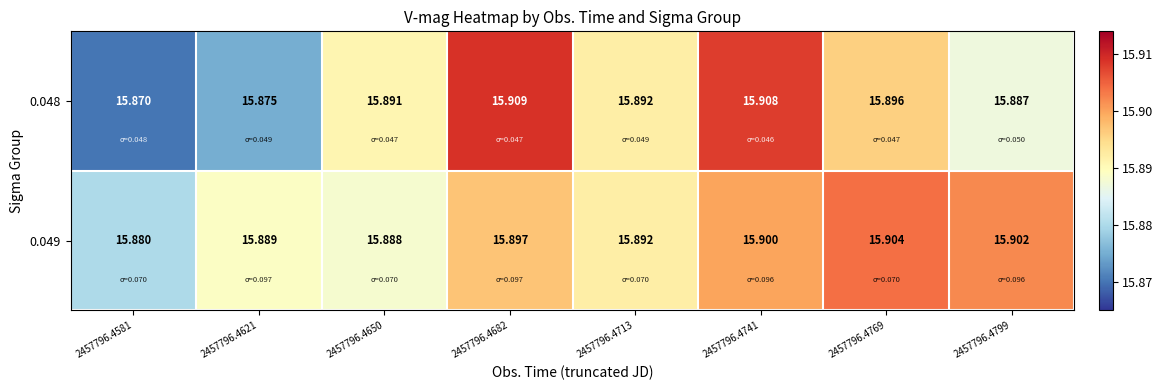

Is the value of 0.048 at 2457796.4799 greater than the value of 0.049 at 2457796.4741?

No